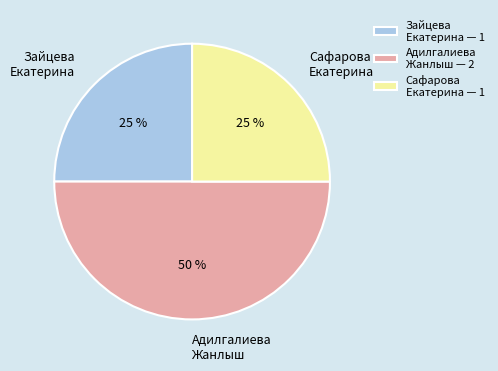

How many segments does this pie chart have?

3